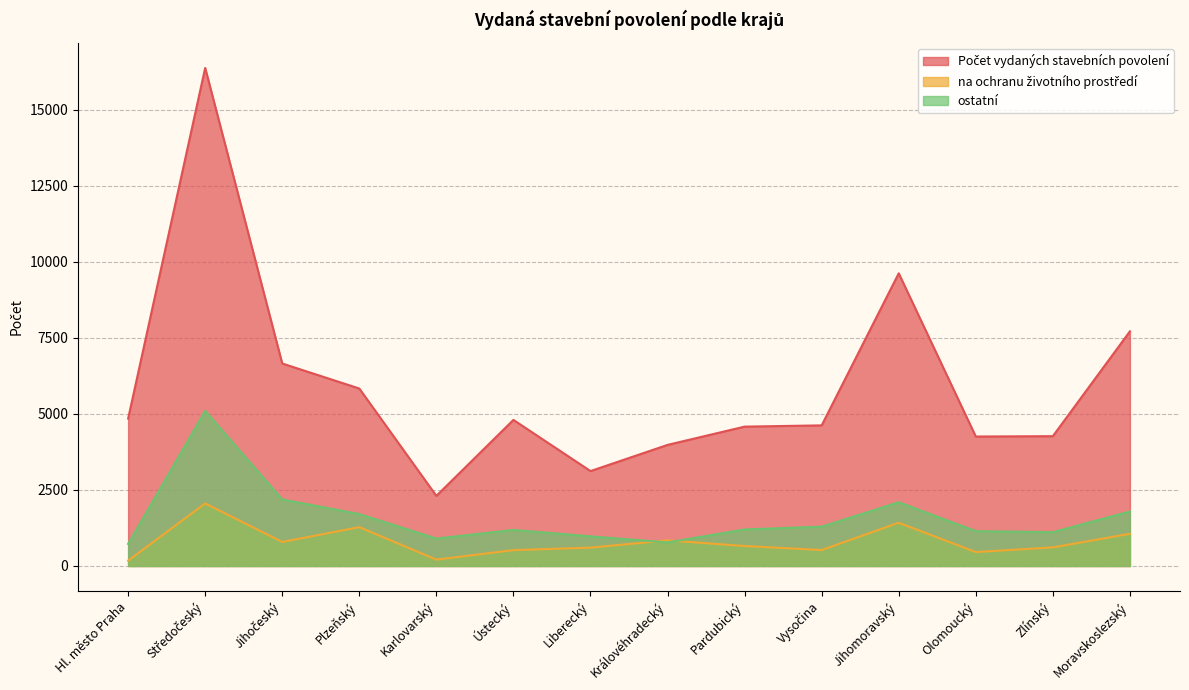

True or false: ostatní and na ochranu životního prostředí cross at least once.

True